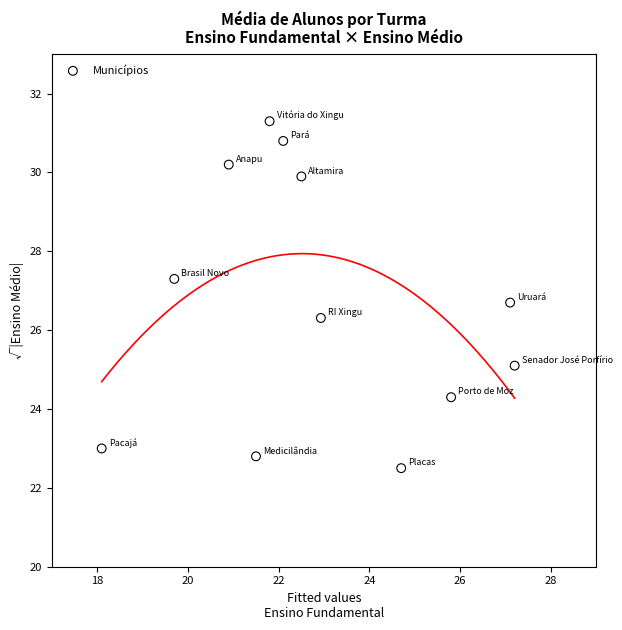

What is the average Y value?

26.7